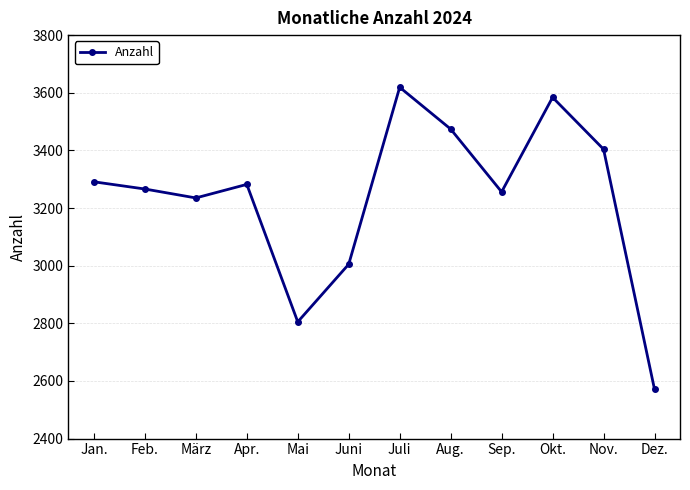

True or false: the data shows 1707 at Dez..

False